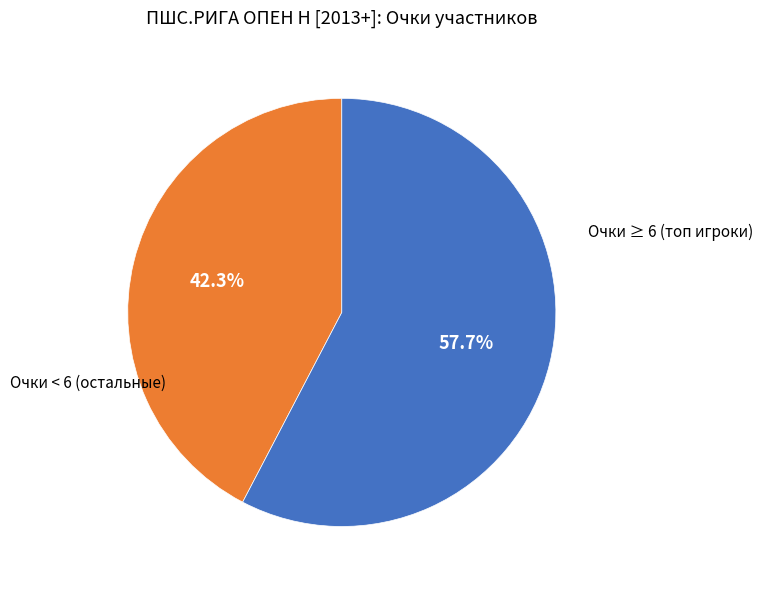

Is there a majority slice in this chart?

Yes